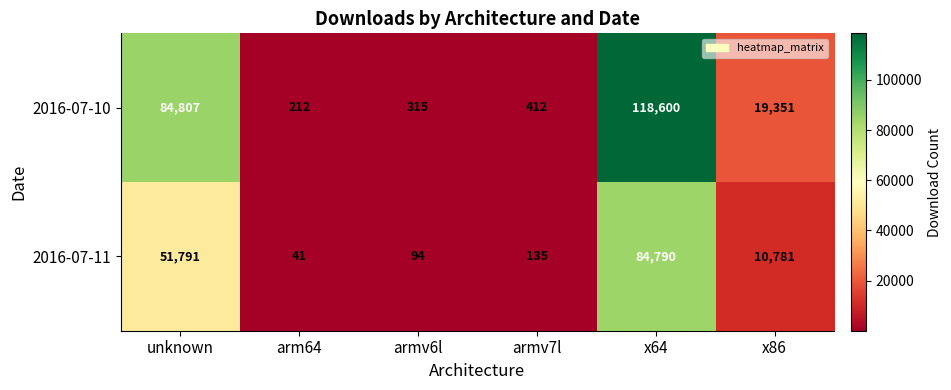

The 2016-07-10 series shows 297 at arm64. True or false?

False